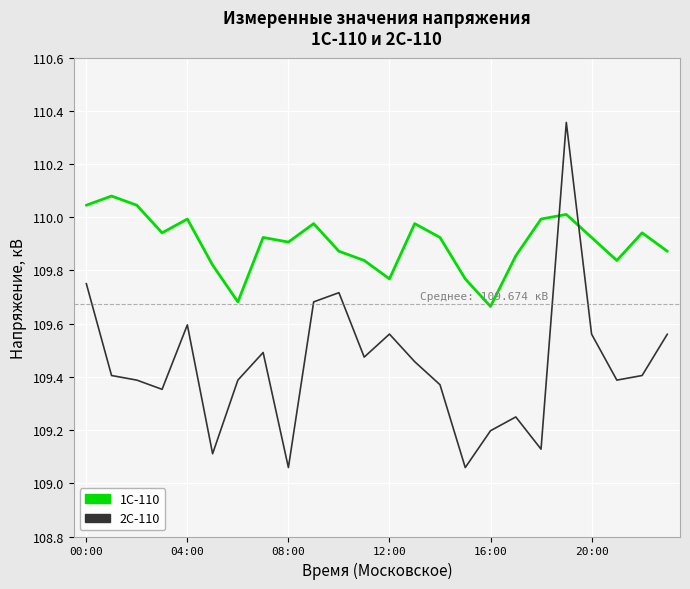

Which series has the largest total across all categories?

1С-110